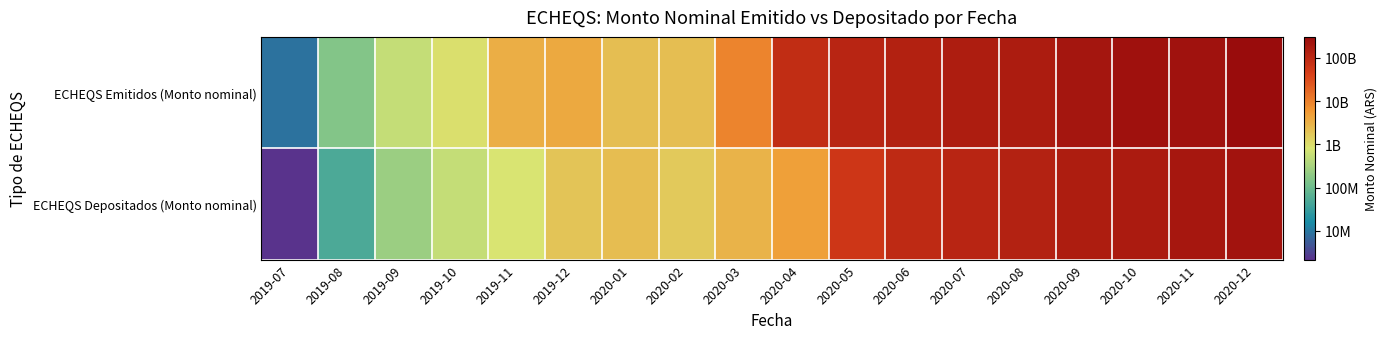

How many series are shown in this chart?

2